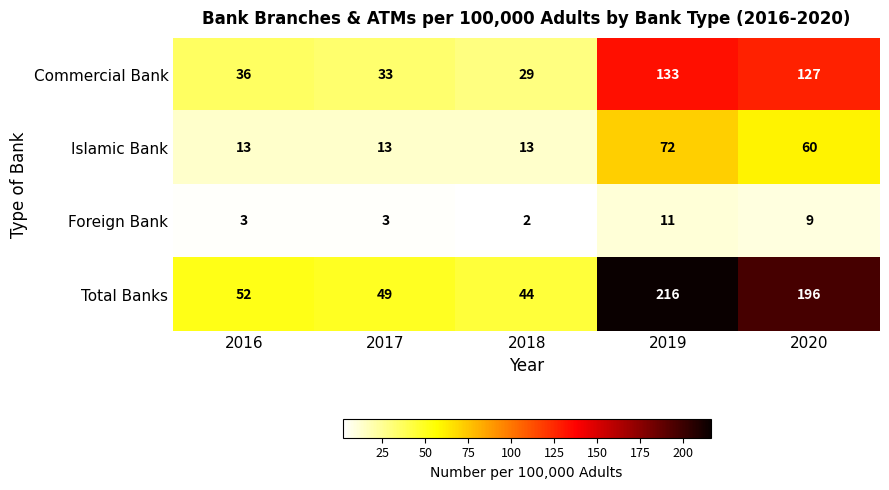

True or false: Total Banks has a value of 49 at 2017.

True